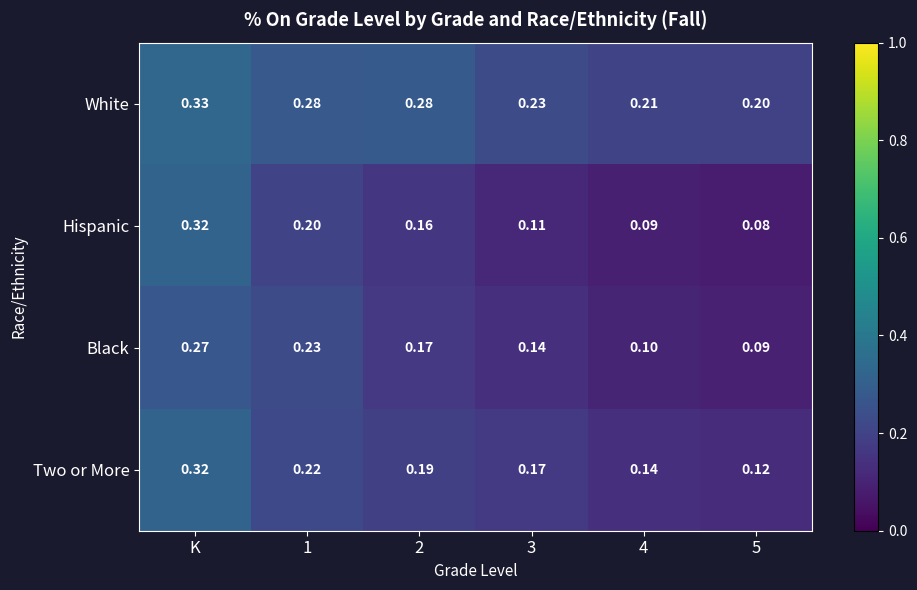

Which series changed the most between K and 2?

Hispanic